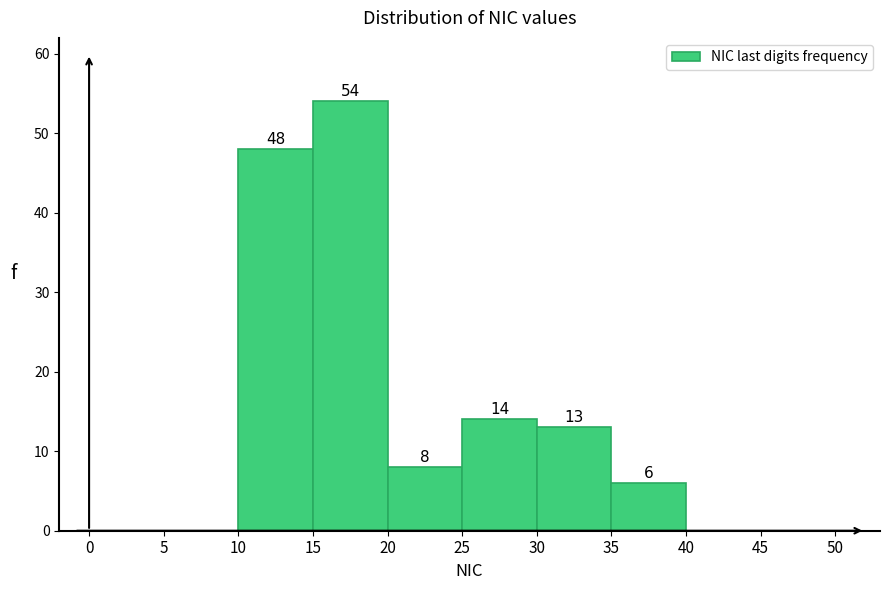

Which range on the x-axis has the tallest bar?

15 to 20